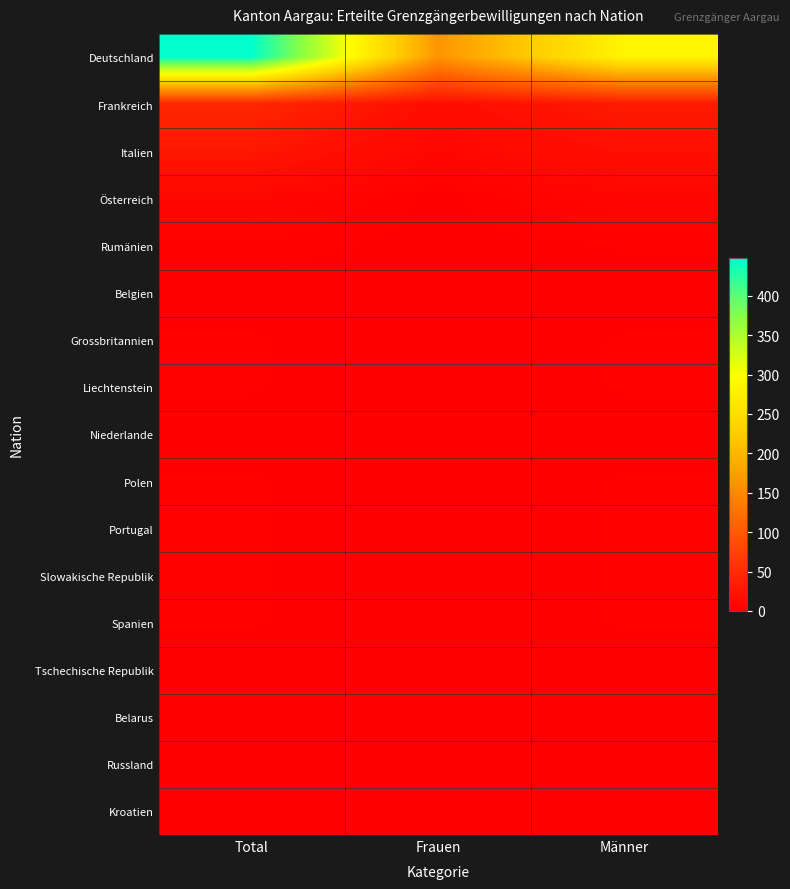

Reading right to left, what are all the values shown in this chart?

Deutschland: Männer=284	Frauen=164	Total=448
Frankreich: Männer=29	Frauen=15	Total=44
Italien: Männer=18	Frauen=8	Total=26
Österreich: Männer=7	Frauen=1	Total=8
Rumänien: Männer=2	Frauen=1	Total=3
Belgien: Männer=1	Frauen=0	Total=1
Grossbritannien: Männer=2	Frauen=0	Total=2
Liechtenstein: Männer=2	Frauen=0	Total=2
Niederlande: Männer=1	Frauen=0	Total=1
Polen: Männer=2	Frauen=0	Total=2
Portugal: Männer=2	Frauen=0	Total=2
Slowakische Republik: Männer=2	Frauen=0	Total=2
Spanien: Männer=2	Frauen=0	Total=2
Tschechische Republik: Männer=1	Frauen=0	Total=1
Belarus: Männer=0	Frauen=1	Total=1
Russland: Männer=0	Frauen=1	Total=1
Kroatien: Männer=1	Frauen=0	Total=1